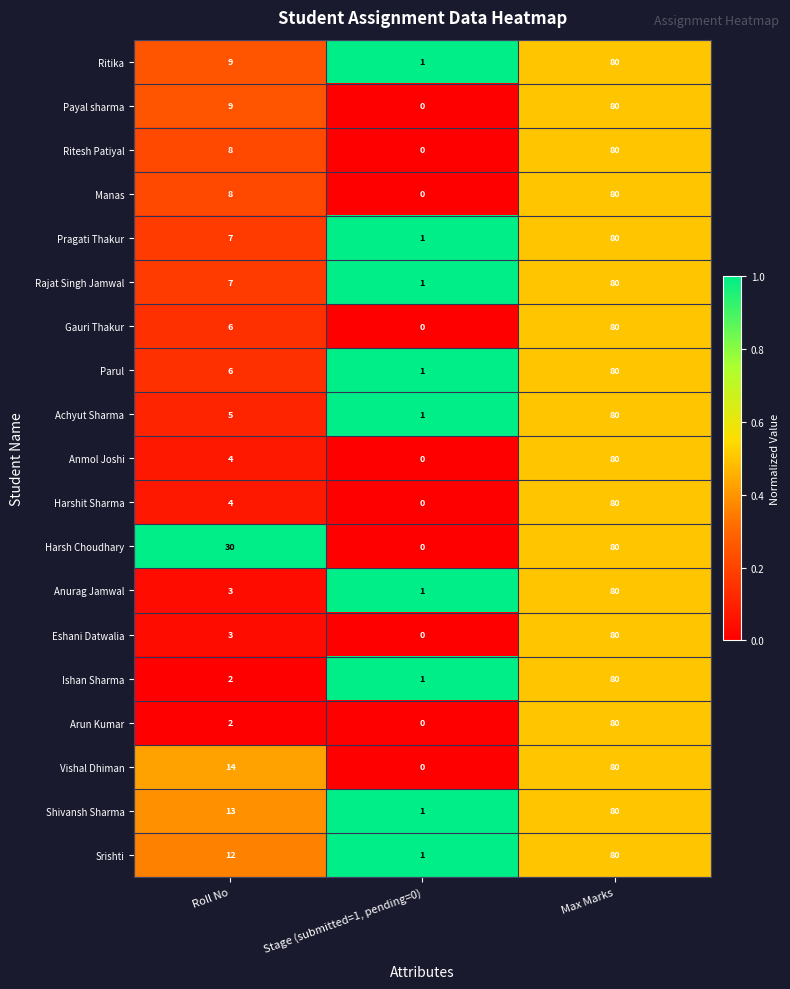

Between Max Marks and Roll No, which is larger?

Max Marks